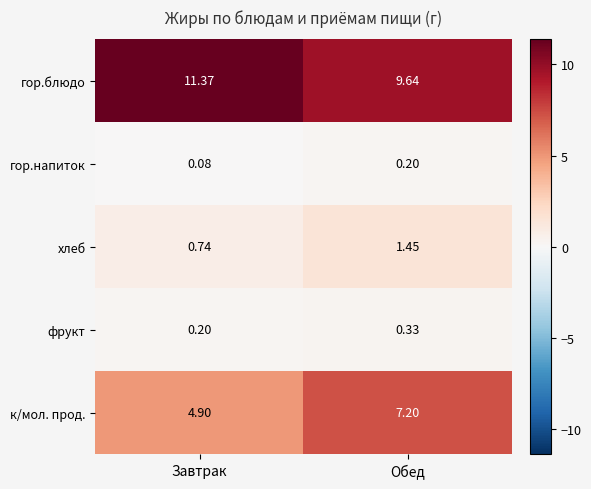

How many series are shown in this chart?

5